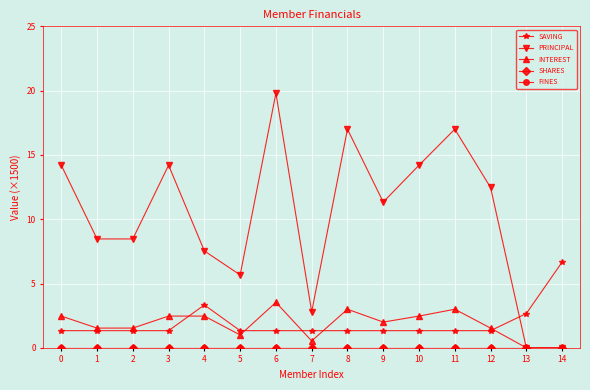

Does the chart have visible grid lines?

Yes